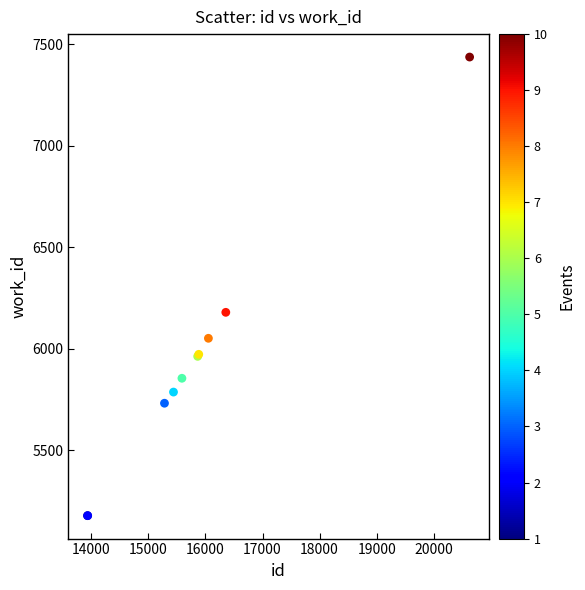

What Y value in the scatter plot is closest to 6308?

6180